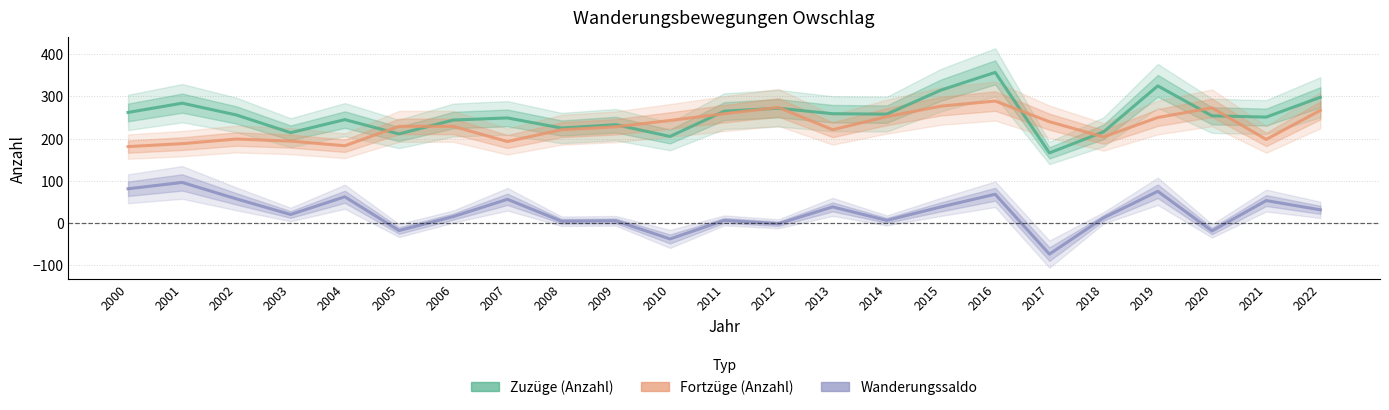

Where is Fortzüge (Anzahl) nearest to the value 235?

2017